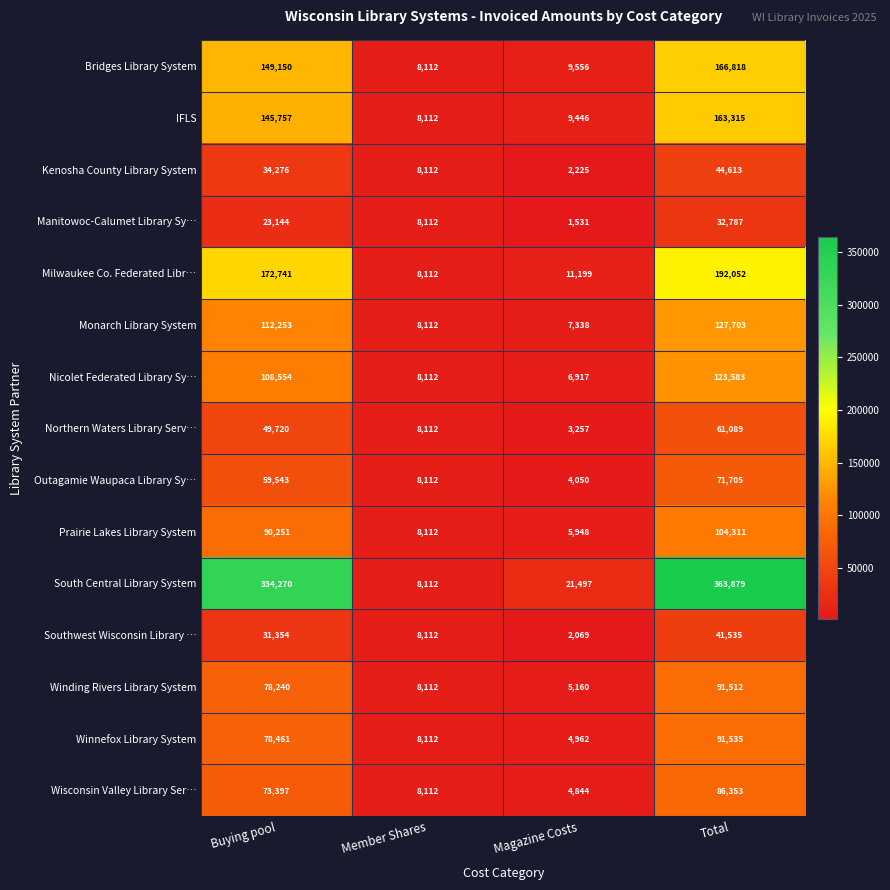

At which label is South Central Library System closest to 185995?

Buying pool